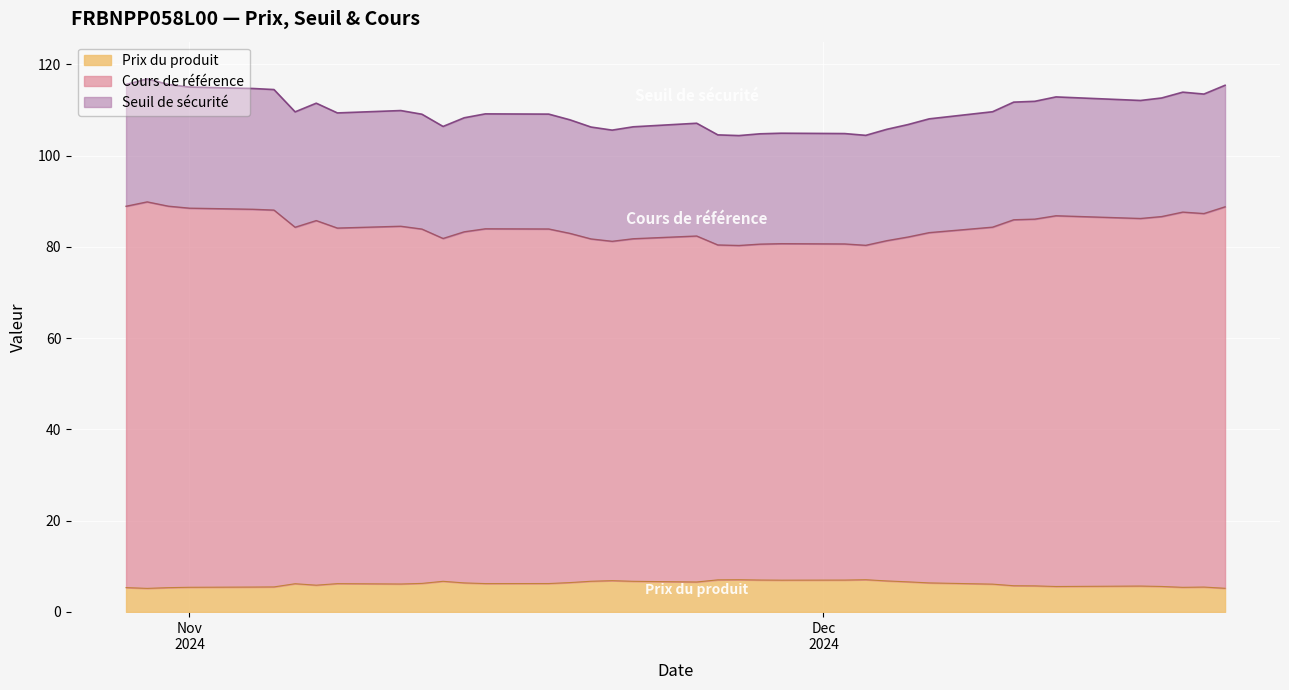

True or false: Prix du produit and Seuil de sécurité cross at least once.

False